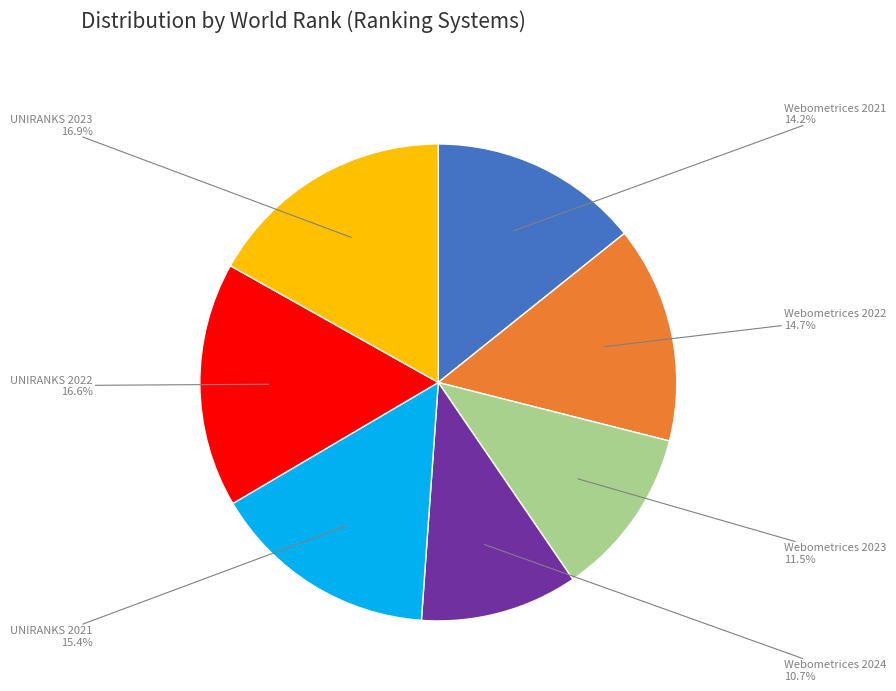

How many slices are in this pie chart?

7